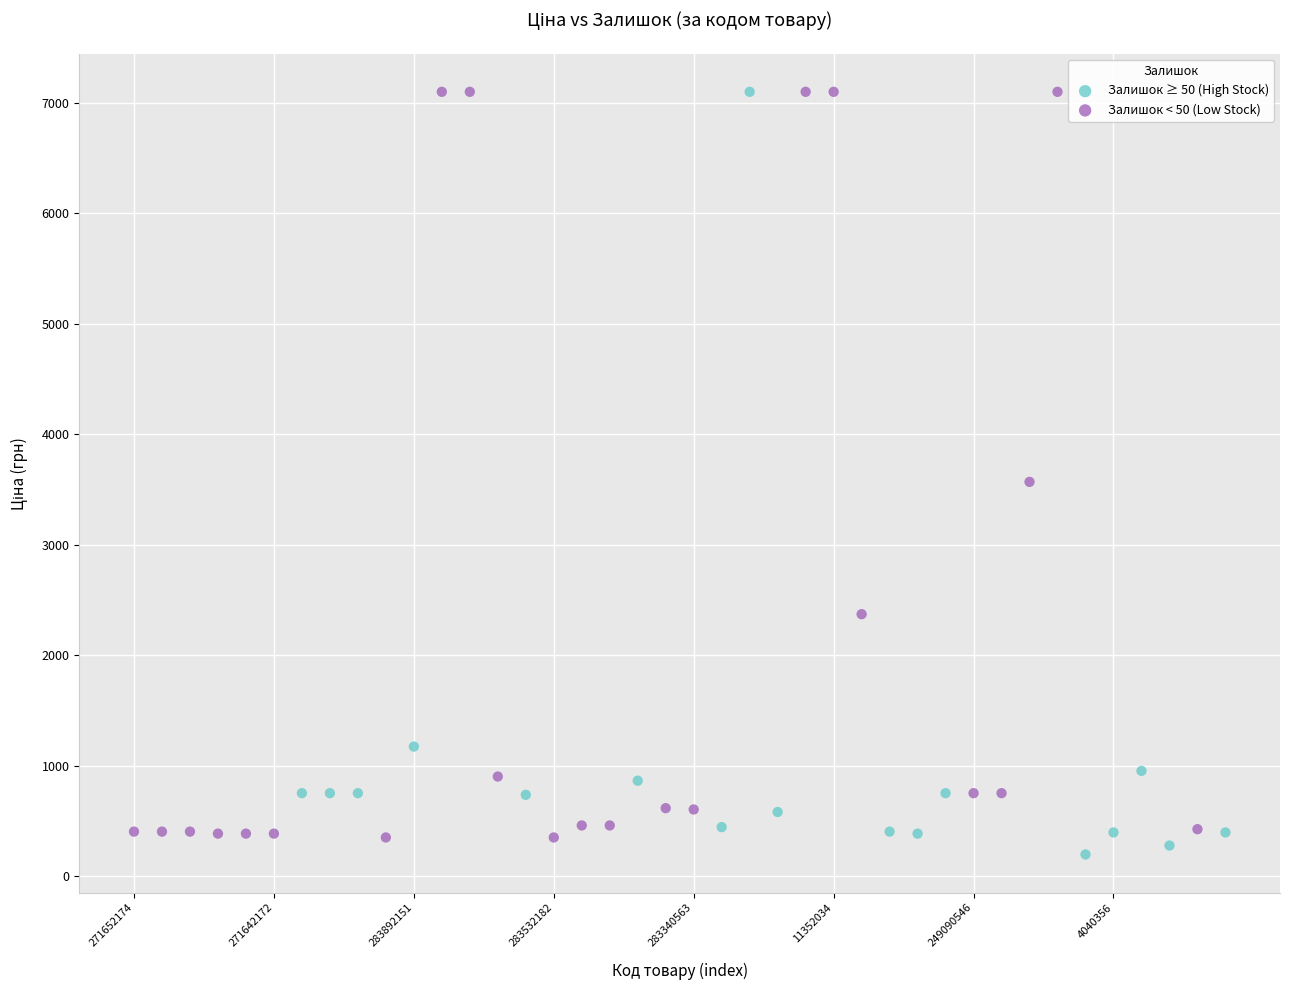

Which series has the widest spread of Y values?

Залишок ≥ 50 (High Stock)